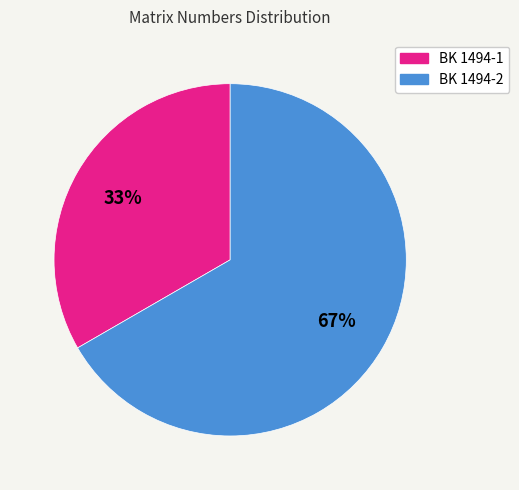

Which category has the biggest portion of the pie?

BK 1494-2